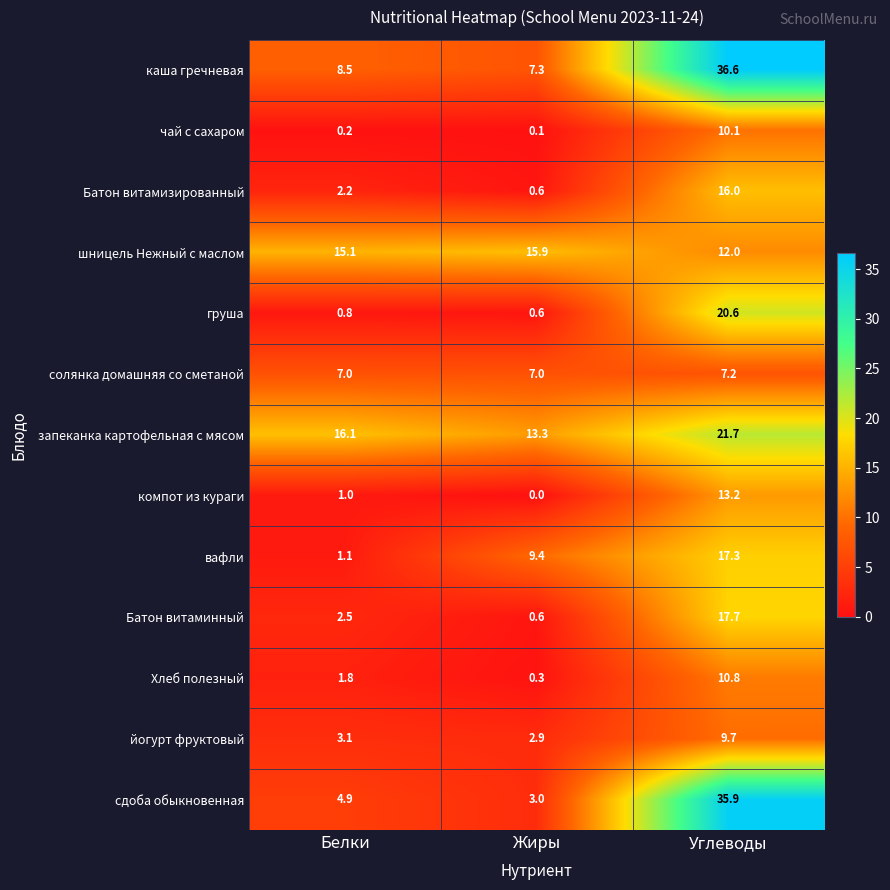

What is the maximum value shown in the chart?

36.6